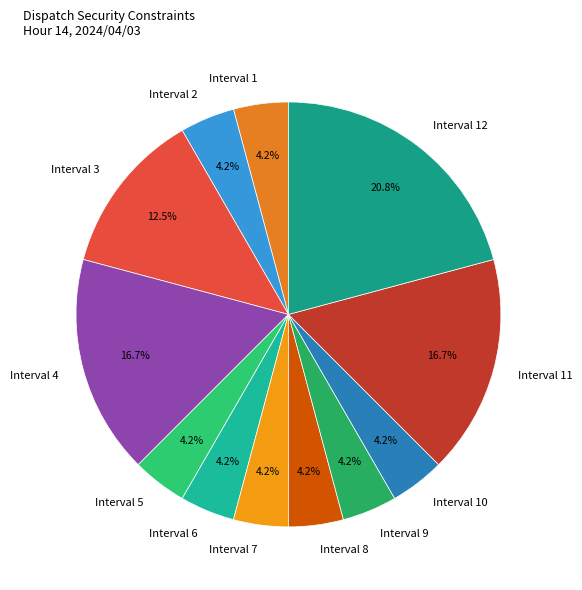

To the nearest percent, what percentage of the pie is Interval 9?

4%